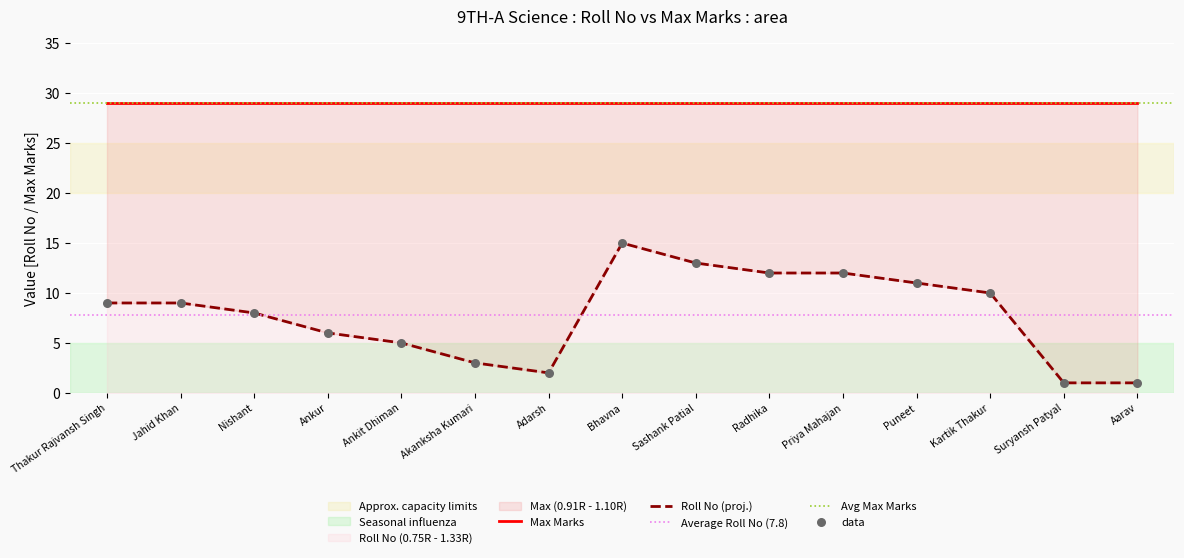

Between Akanksha Kumari and Sashank Patial, which is larger?

Sashank Patial